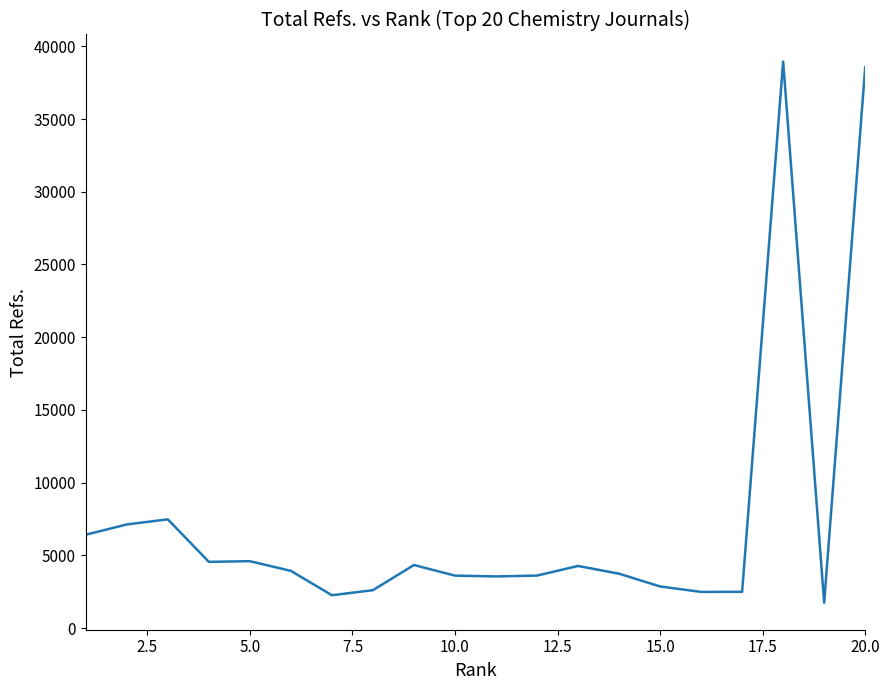

What is the smallest value displayed?

1746